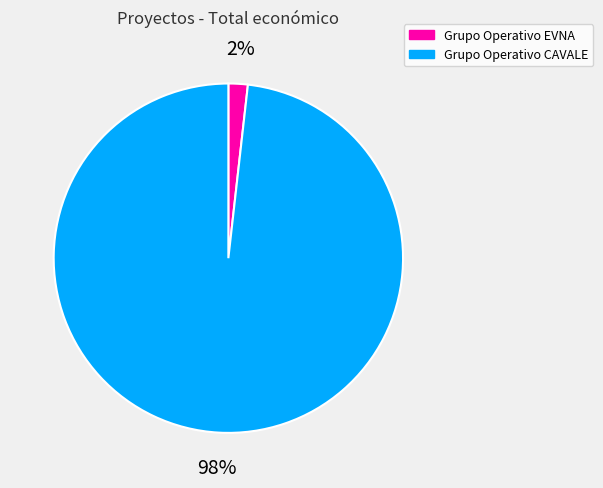

What percentage is the Grupo Operativo CAVALE slice, to the nearest percent?

98%